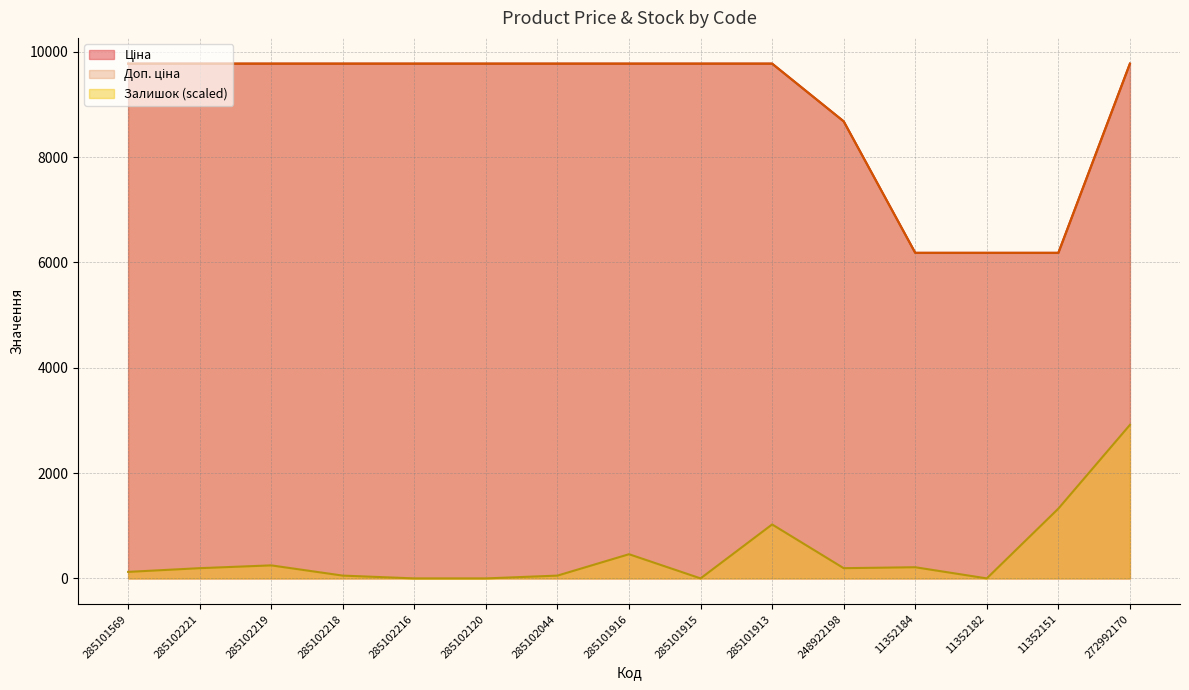

True or false: Ціна and Доп. ціна intersect in this chart.

False